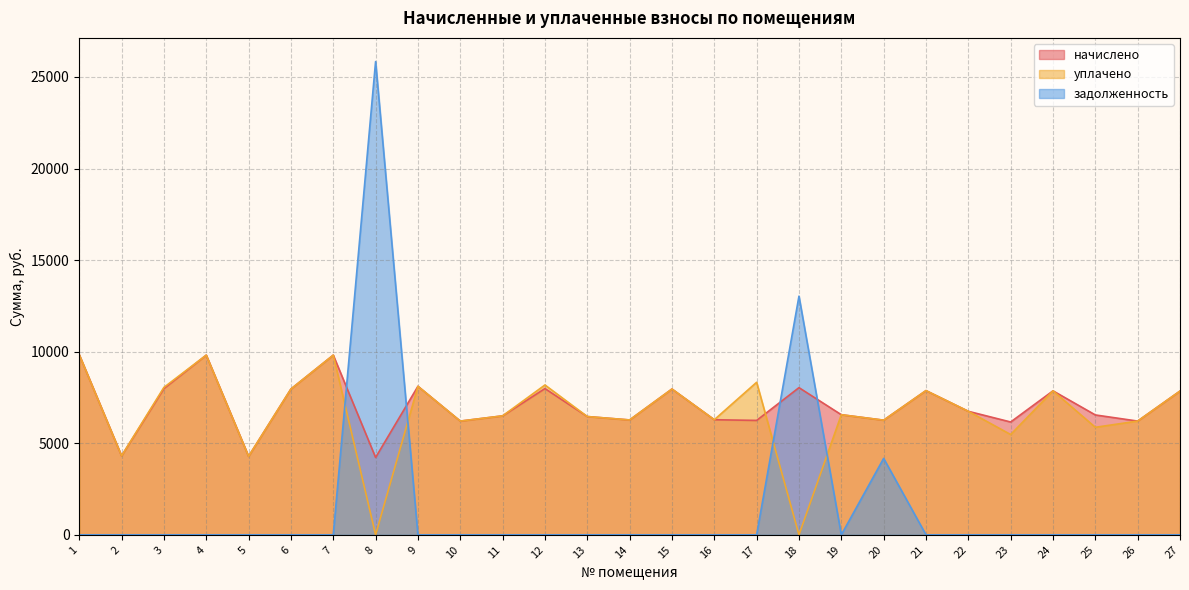

Which has a higher value, 17 or 21?

21